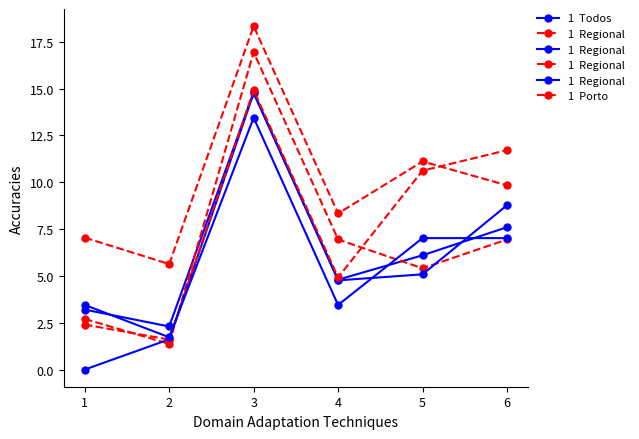

How many distinct data groups are displayed?

6